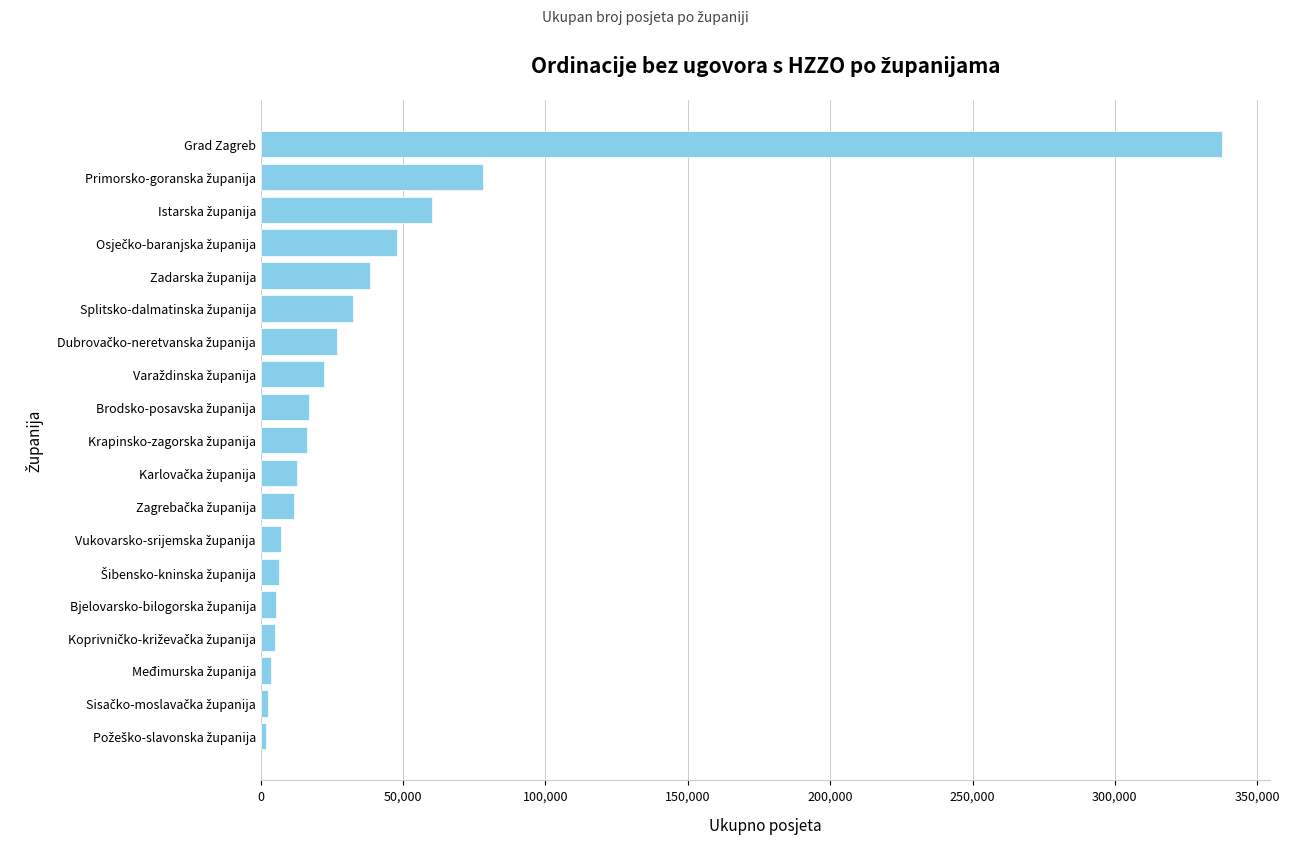

True or false: the data shows 126523 at Grad Zagreb.

False